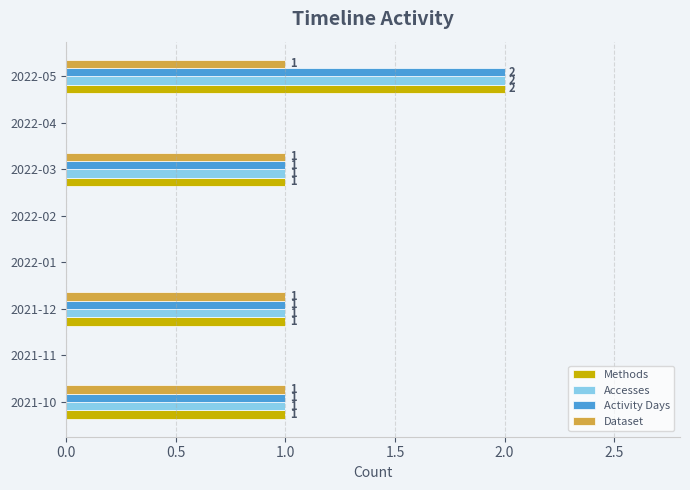

Count the Dataset values in the range 0 to 1.

8